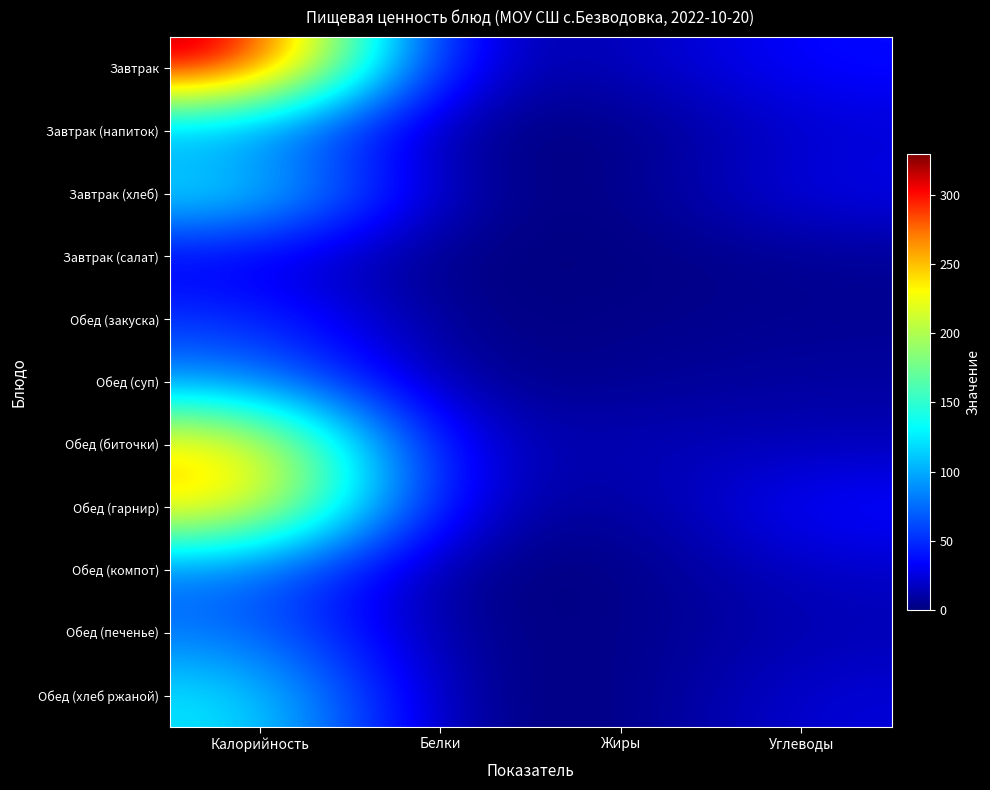

Which has a higher value, Калорийность or Жиры?

Калорийность